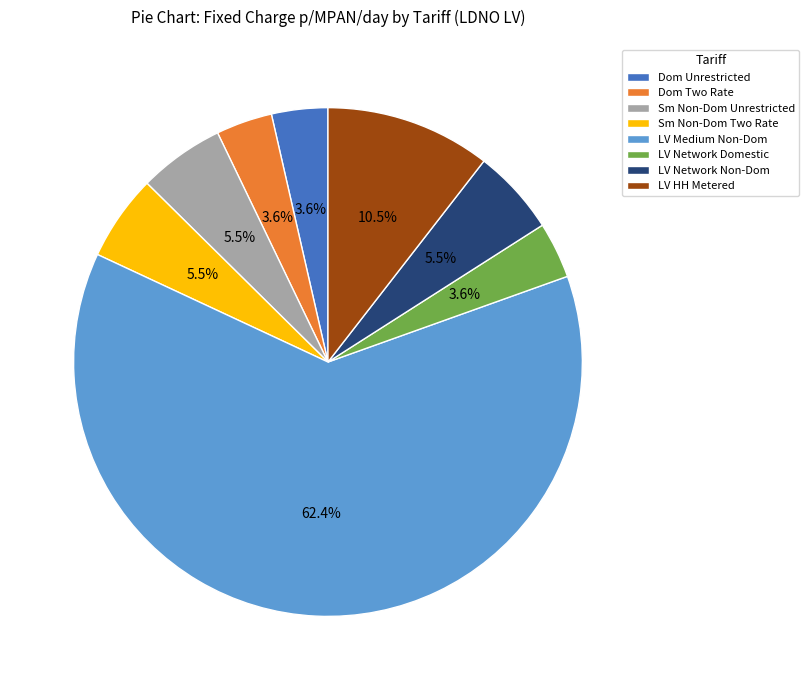

Which has a higher value, Dom Unrestricted or Sm Non-Dom Unrestricted?

Sm Non-Dom Unrestricted